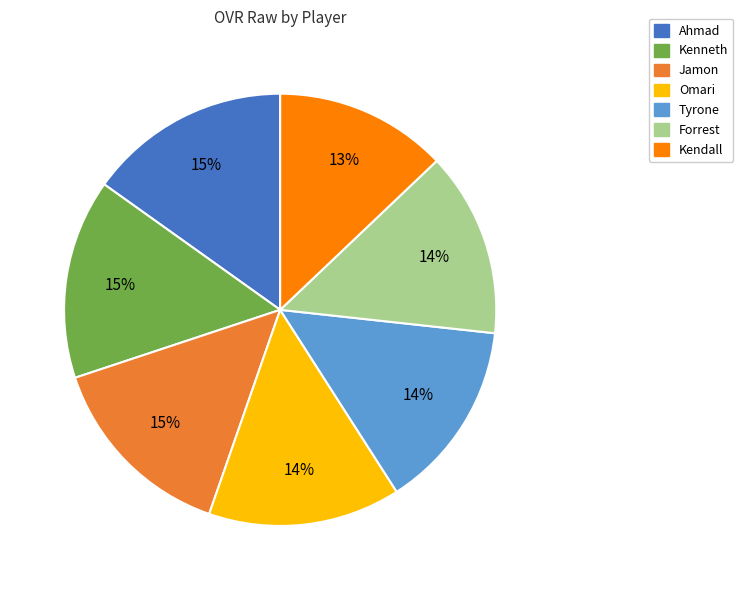

To the nearest percent, what is the combined percentage of Omari and Forrest?

28%